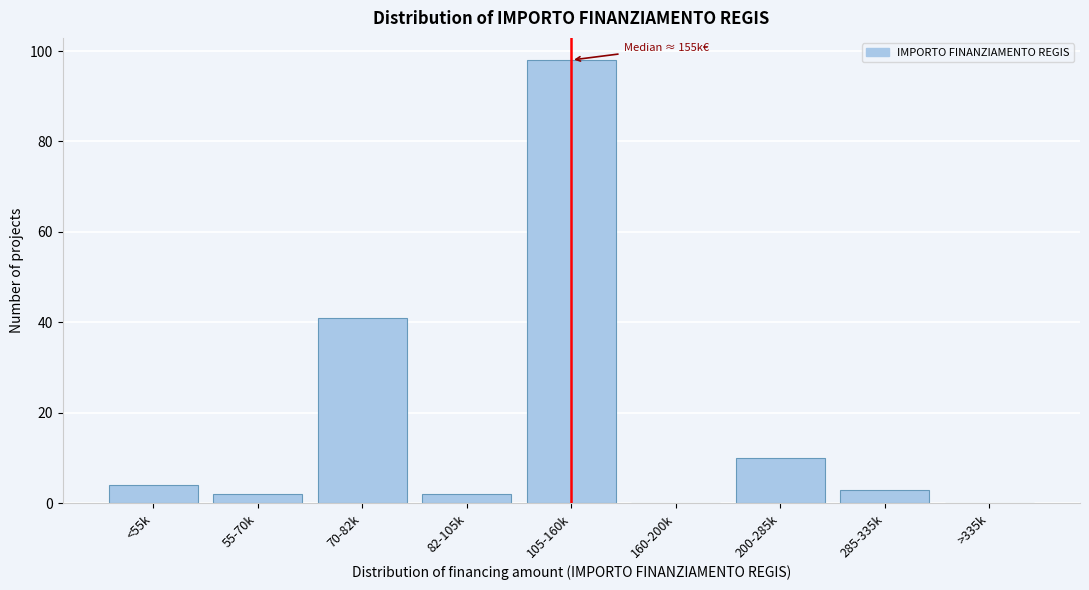

Reading right to left, transcribe all the data shown in this chart.

>335k=0	285-335k=3	200-285k=10	160-200k=0	105-160k=98	82-105k=2	70-82k=41	55-70k=2	<55k=4